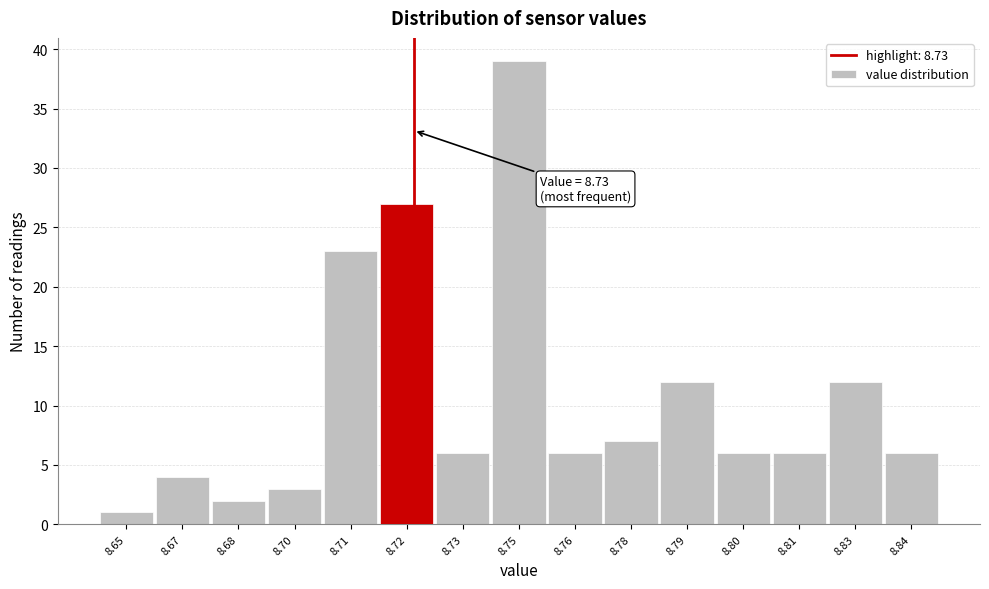

Reading left to right, what are all the values shown in this chart?

8.65=1	8.67=4	8.68=2	8.70=3	8.71=23	8.72=27	8.73=6	8.75=39	8.76=6	8.78=7	8.79=12	8.80=6	8.81=6	8.83=12	8.84=6